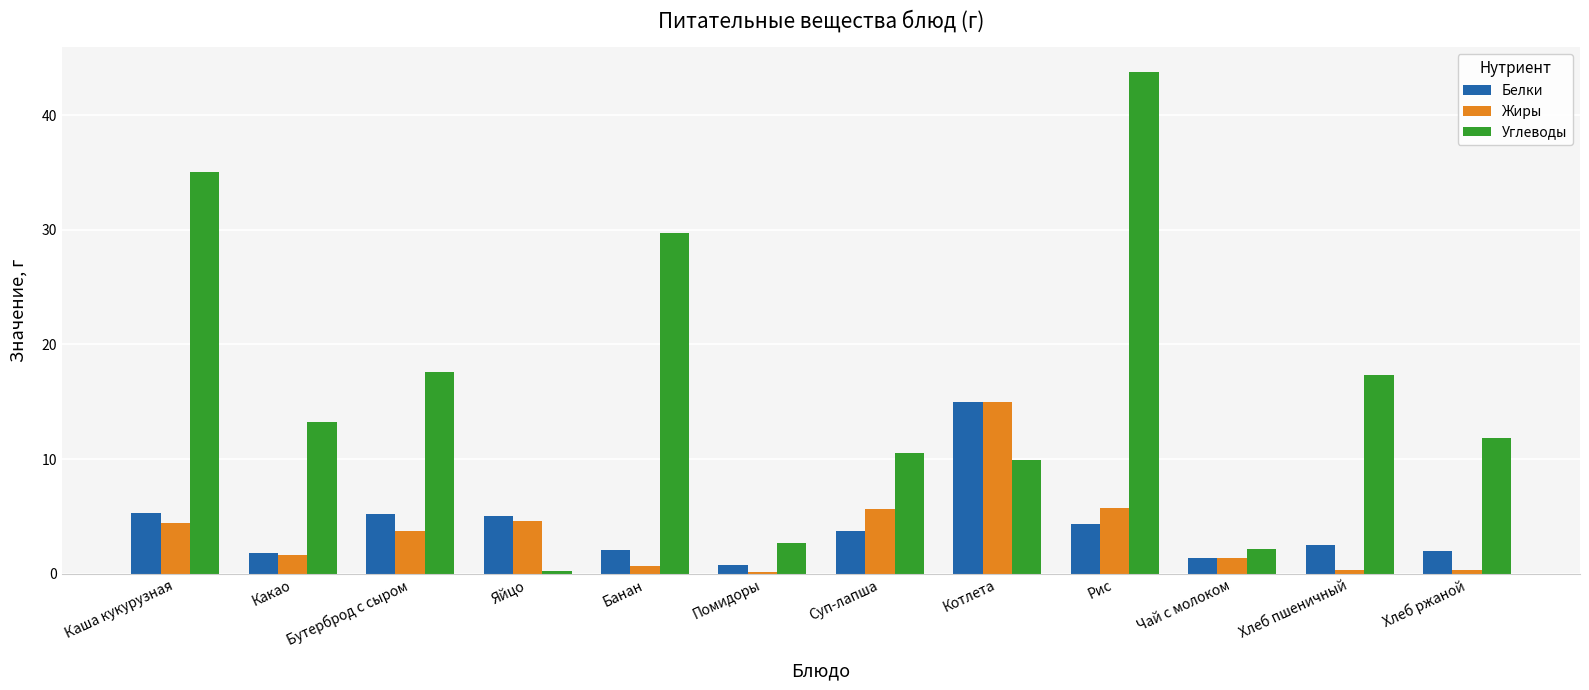

At Суп-лапша, list the series in order from smallest to largest.

Белки, Жиры, Углеводы